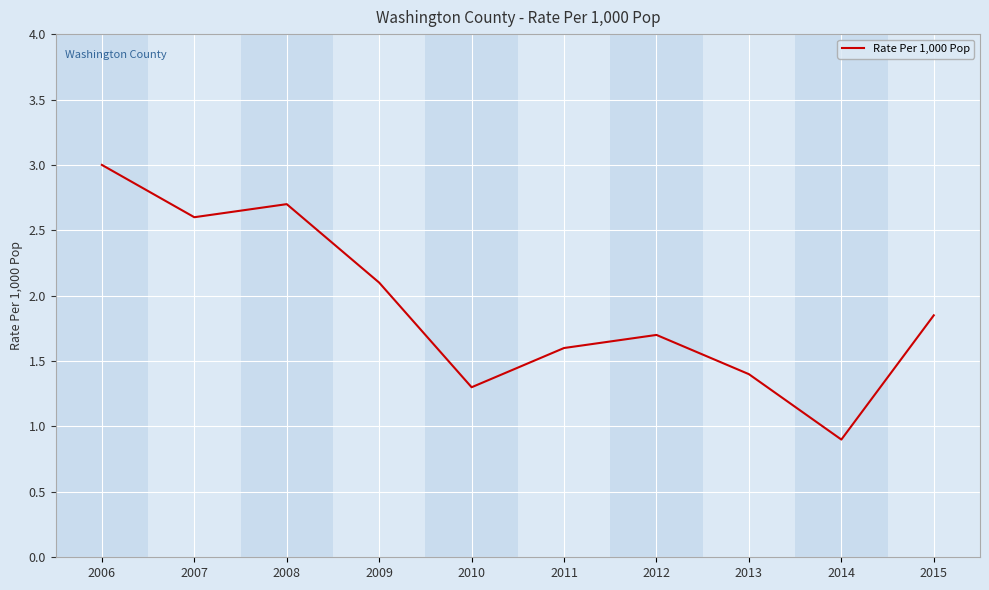

List the labels in order of value, smallest first.

2014, 2010, 2013, 2011, 2012, 2015, 2009, 2007, 2008, 2006